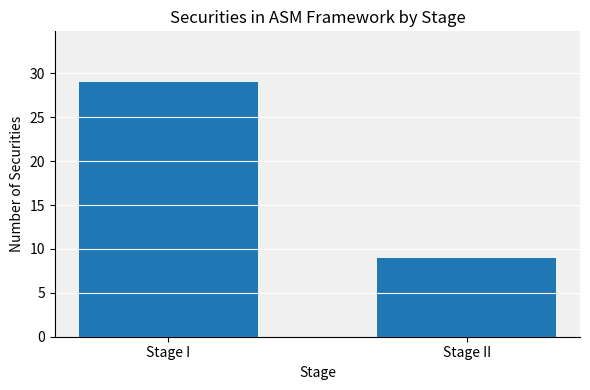

How many data points does each series have?

2